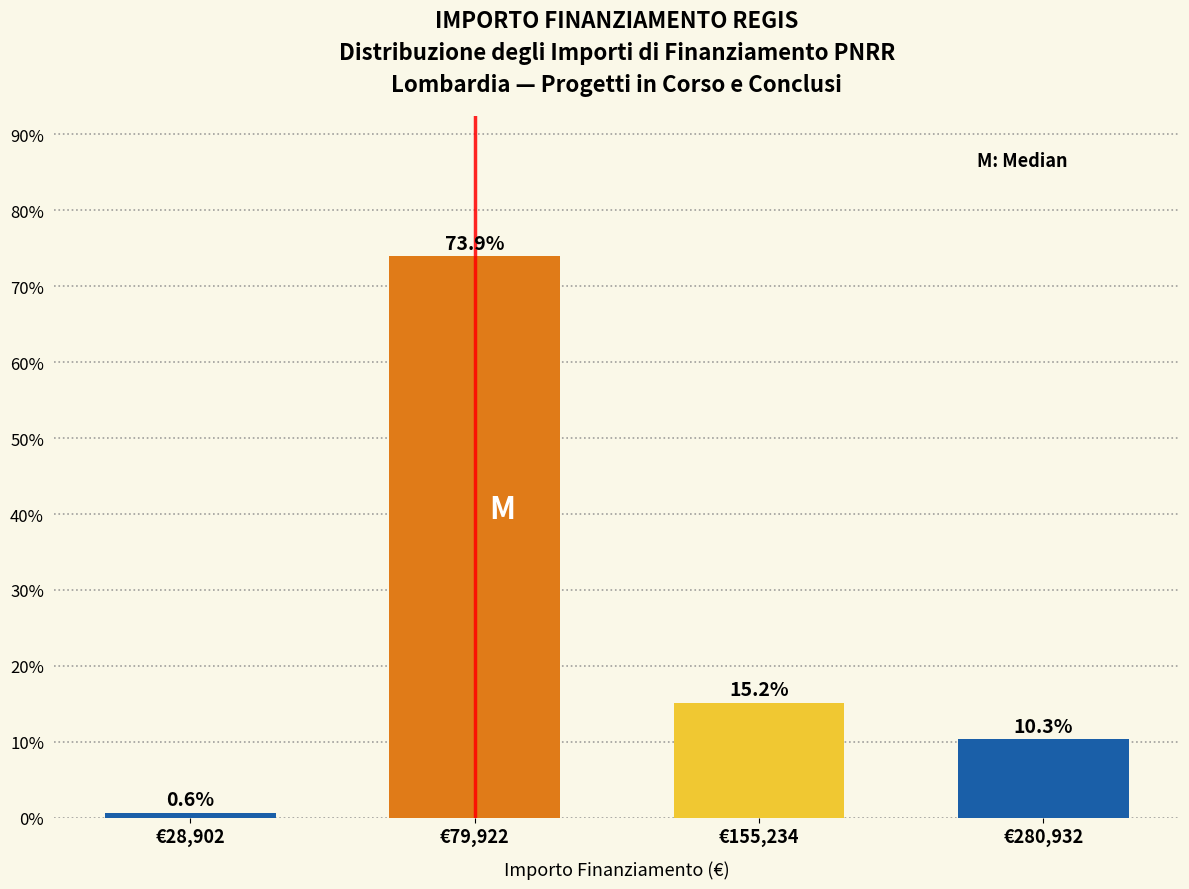

Reading right to left, list all the values displayed in this chart.

10.3	15.2	73.9	0.6